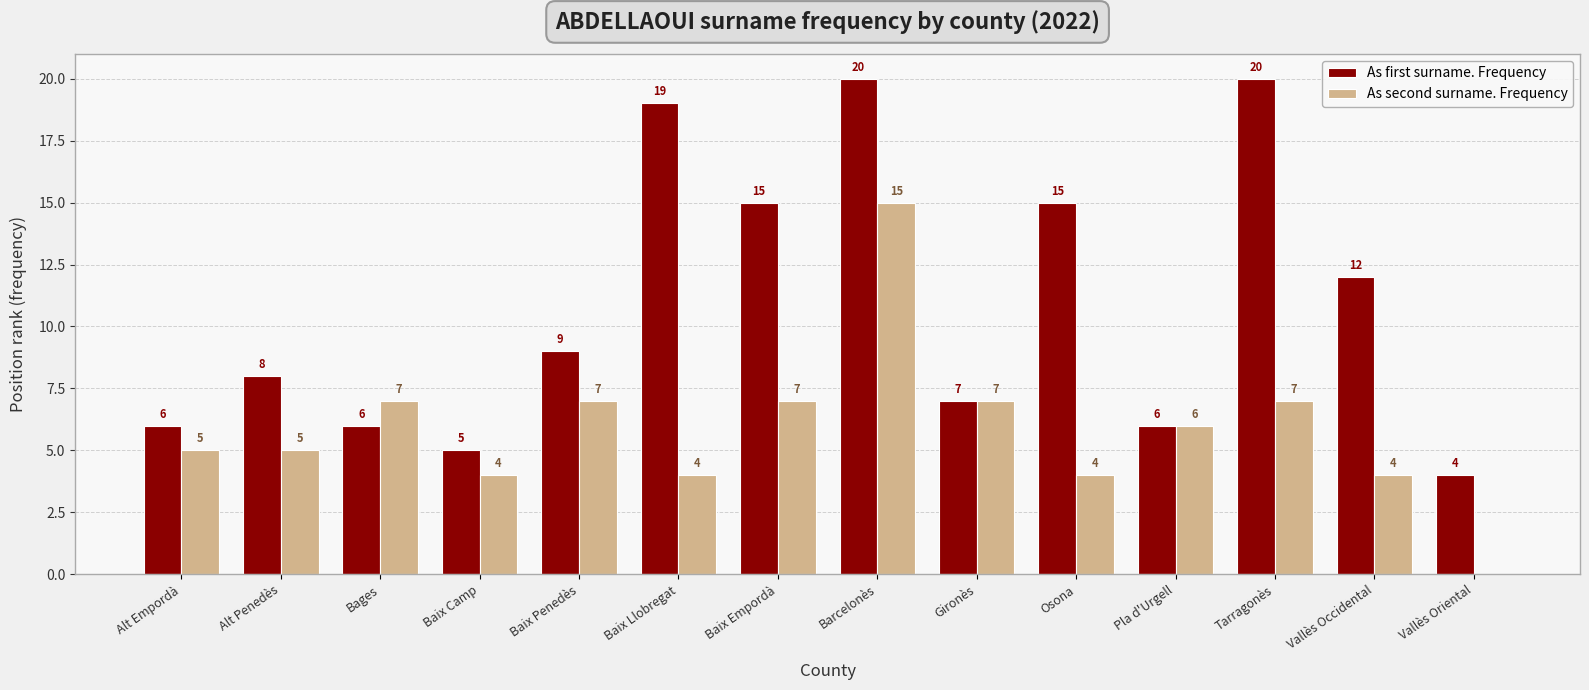

What is the sum of the As first surname. Frequency values at Osona and Baix Empordà?

30